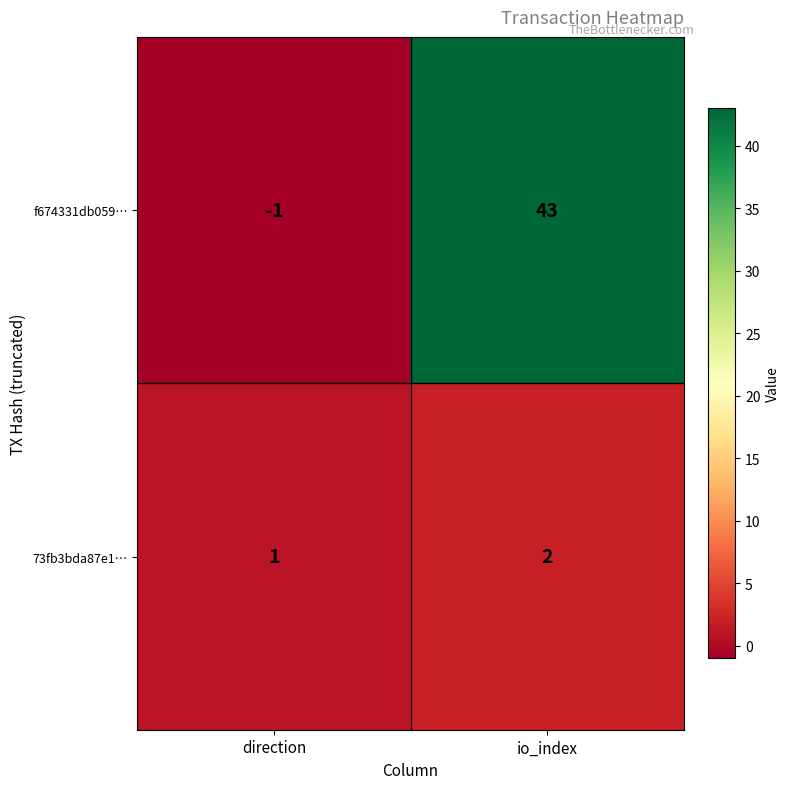

What is the difference between the highest and lowest values at io_index?

41